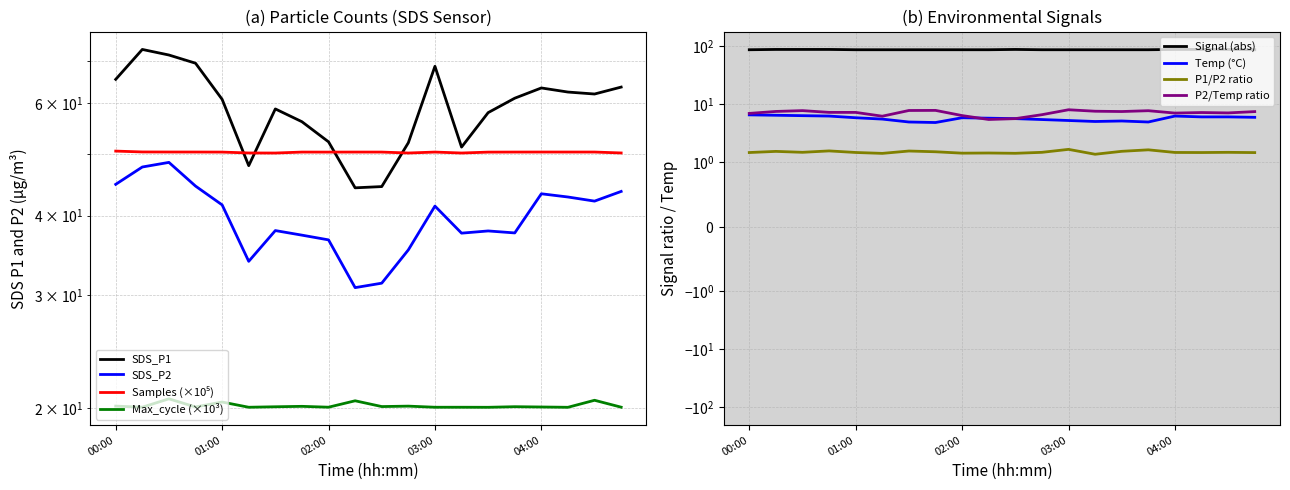

True or false: SDS_P2 and Max_cycle intersect in this chart.

False